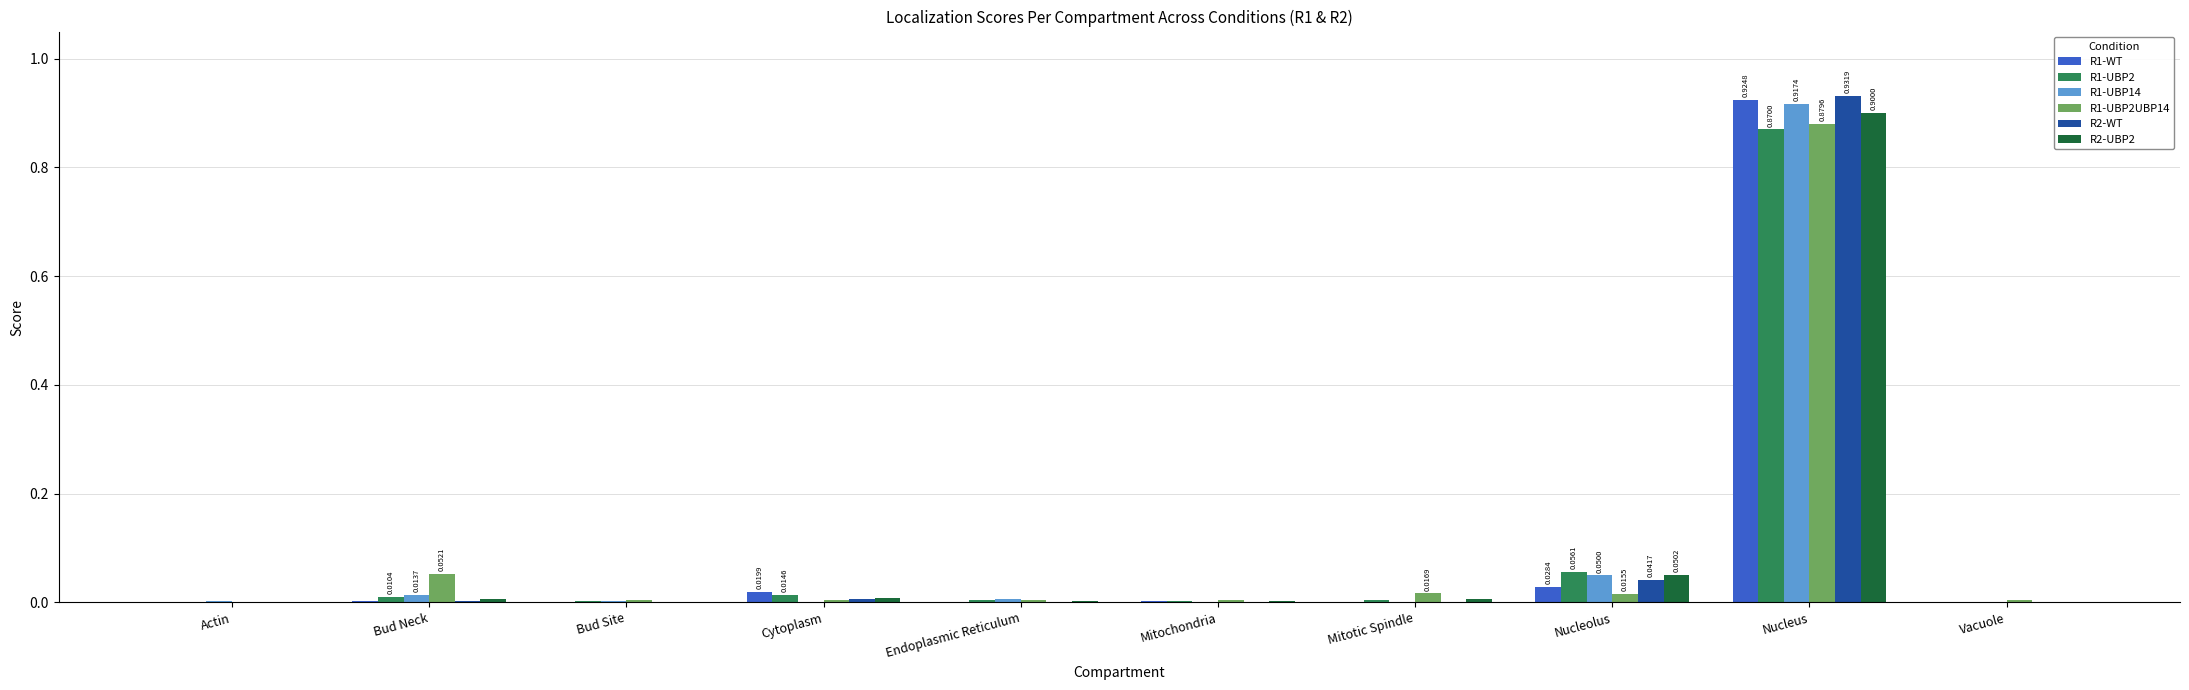

What are all the series names shown in the legend?

R1-WT, R1-UBP2, R1-UBP14, R1-UBP2UBP14, R2-WT, R2-UBP2